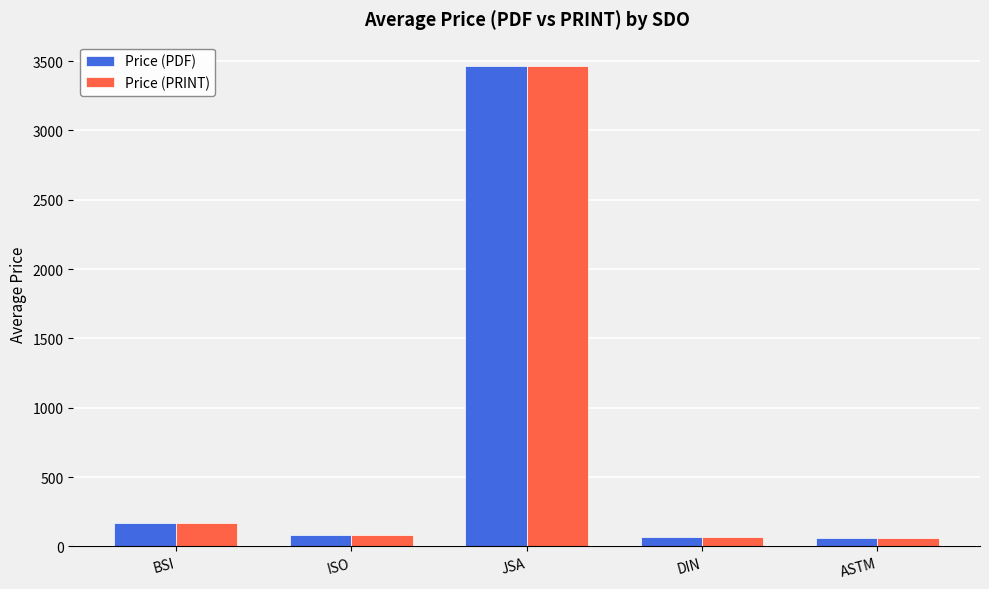

What is the label of the 1st bar from the right?

ASTM